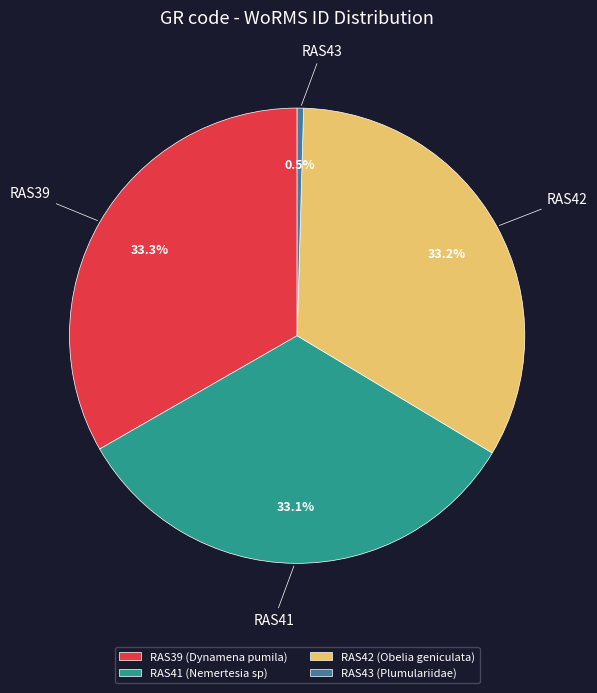

Between RAS43 and RAS39, which is larger?

RAS39